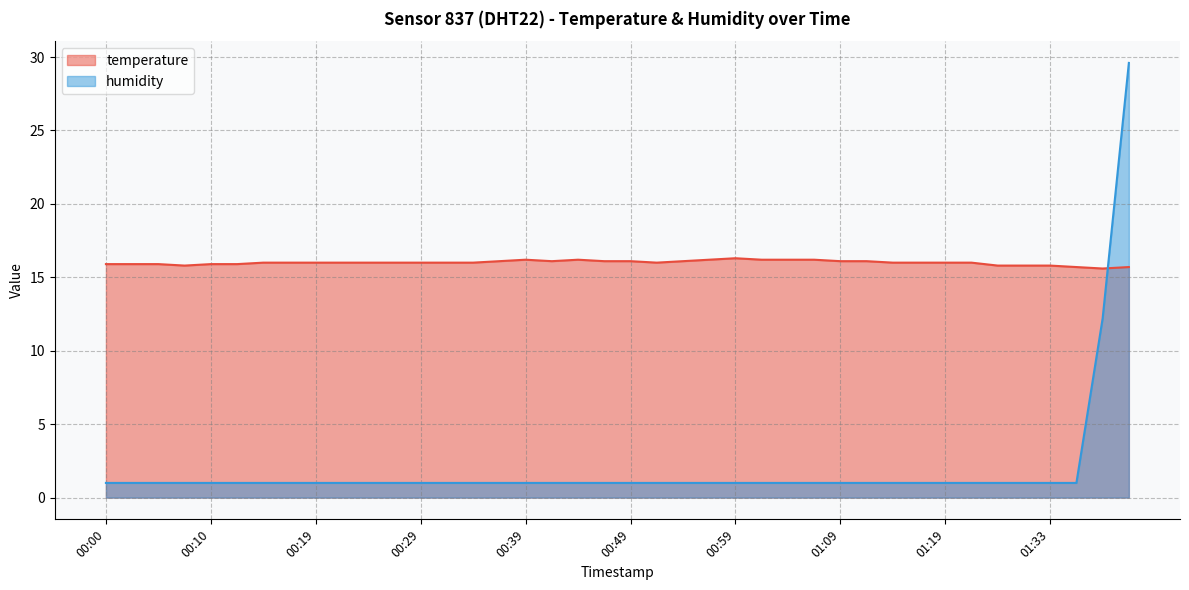

Read the humidity value at 00:05.

1.0